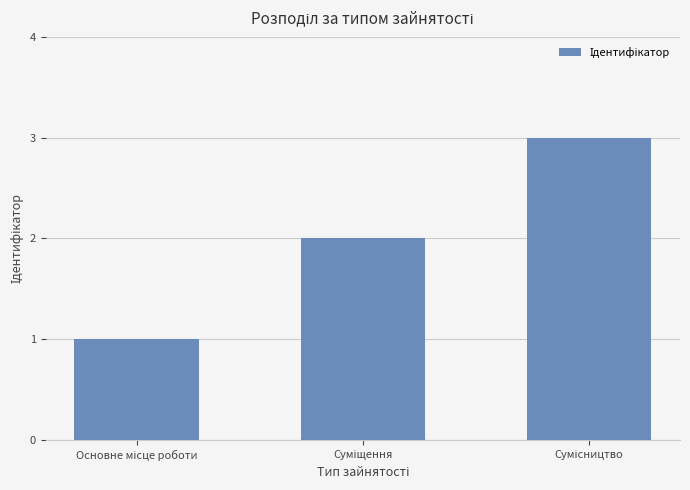

What is the sum of all values?

6